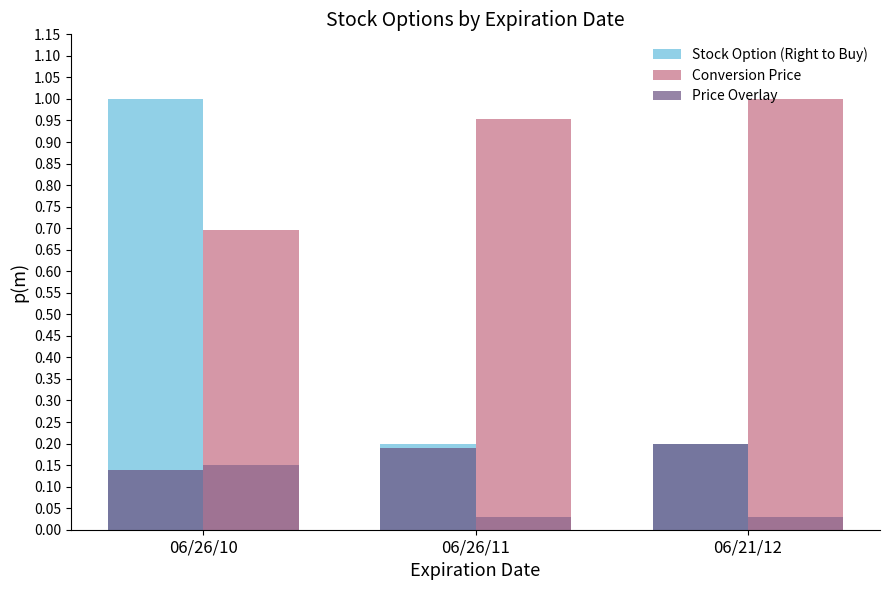

What is the label of the 3rd bar from the left?

06/21/12